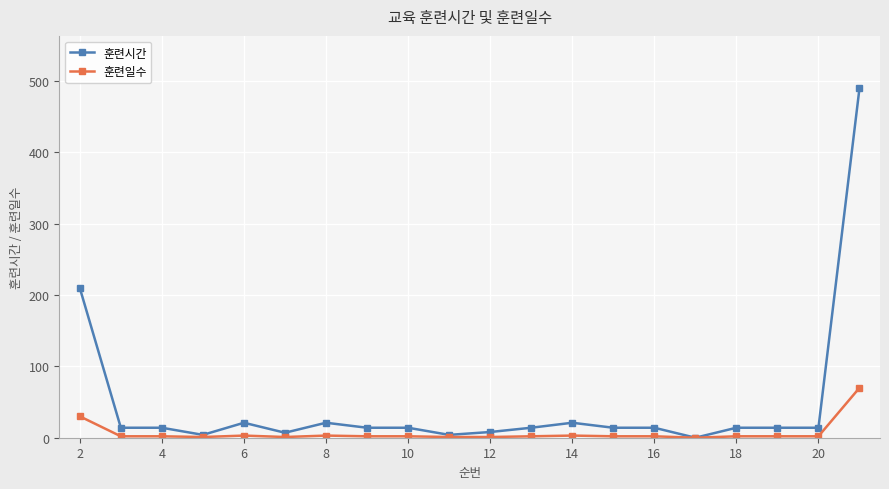

Which series has the widest spread of values?

훈련시간